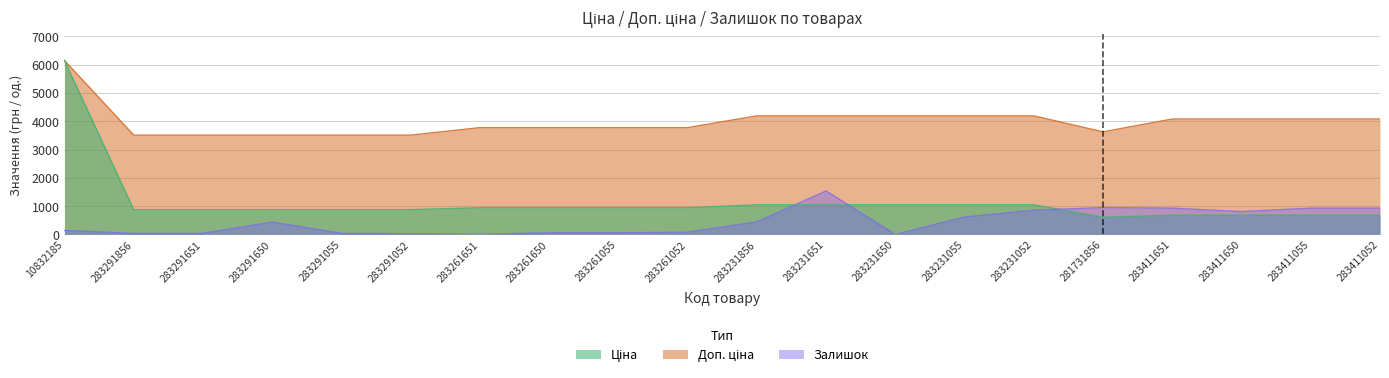

Which has a higher value, 283291052 or 283261650?

283261650